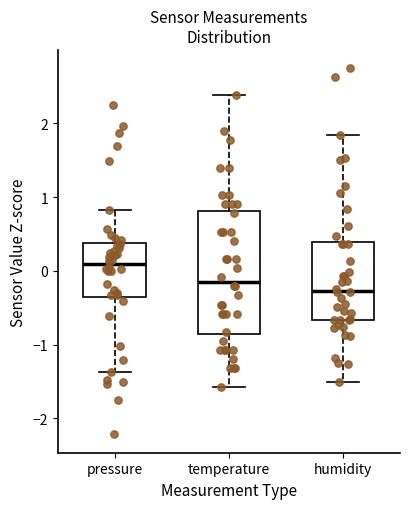

Which box is the tallest, from its lower edge to its upper edge?

temperature